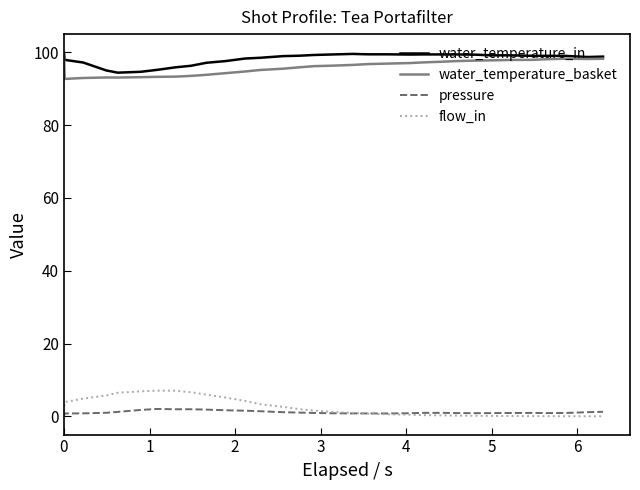

What is the highest value of the flow_in series?

7.1